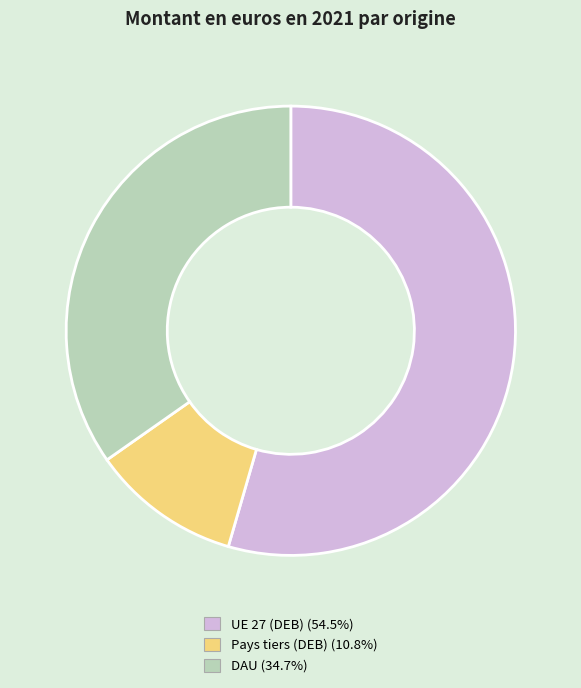

Is the sum of DAU and UE 27 (DEB) greater than half?

Yes